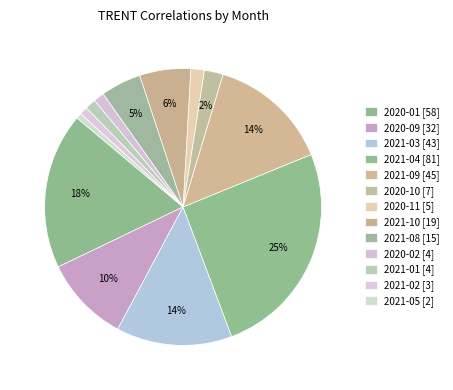

Which category has the biggest portion of the pie?

2021-04